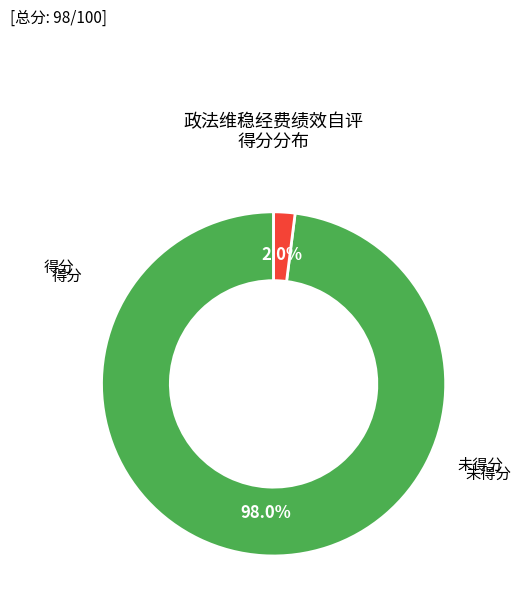

Does any single category account for the majority?

Yes